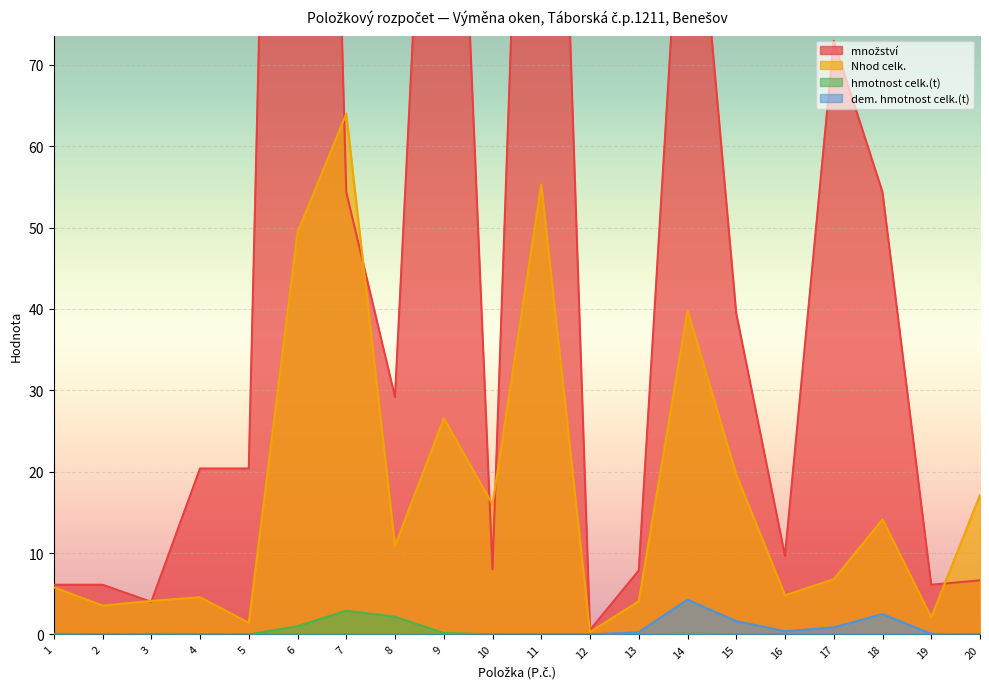

Between 8 and 10, which series saw the biggest shift?

množství